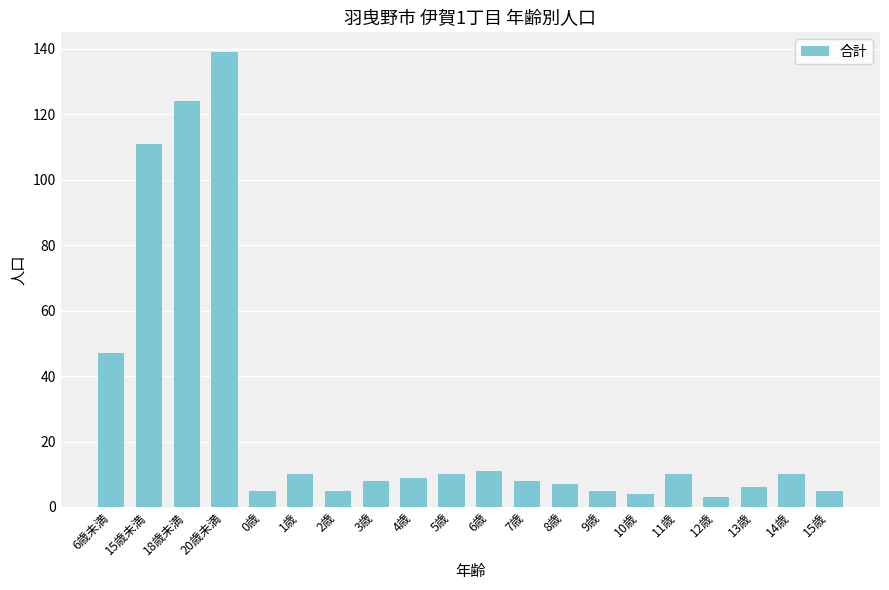

Reading left to right, transcribe all the data shown in this chart.

47	111	124	139	5	10	5	8	9	10	11	8	7	5	4	10	3	6	10	5